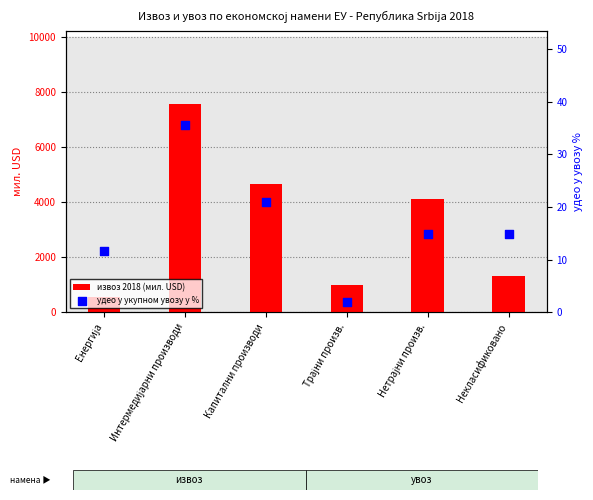

What are all the series names shown in the legend?

извоз 2018 (мил. USD), удео у укупном увозу у %